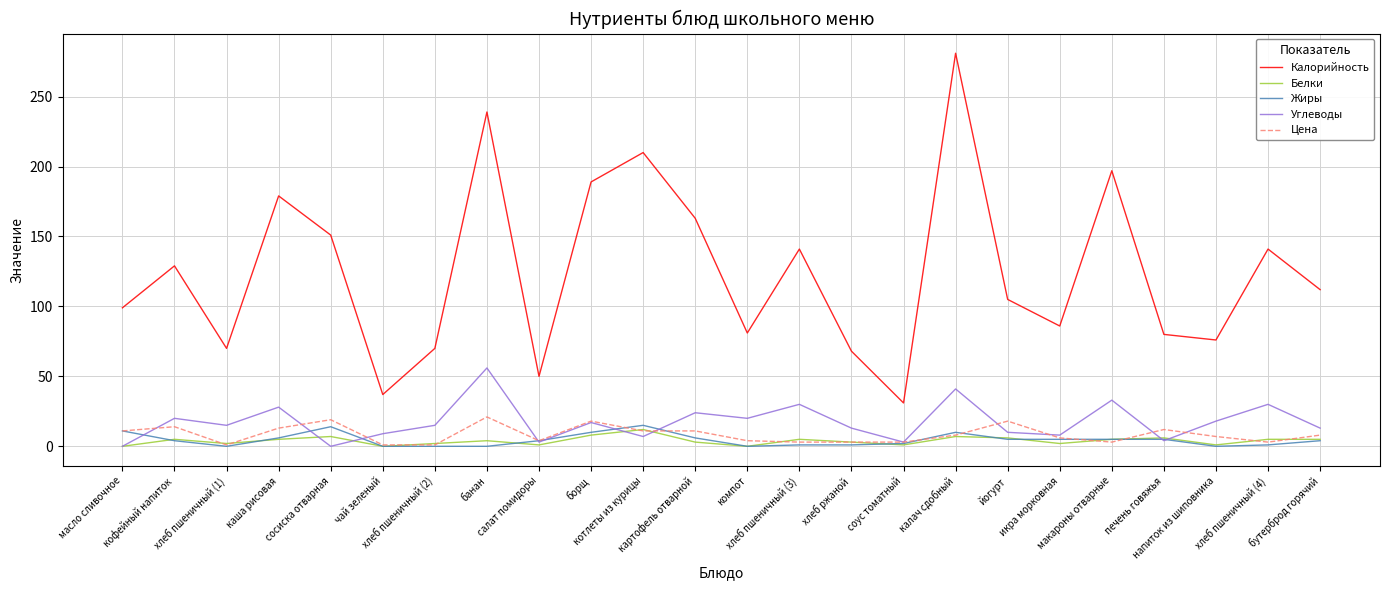

What is the total value across all series at чай зеленый?

47